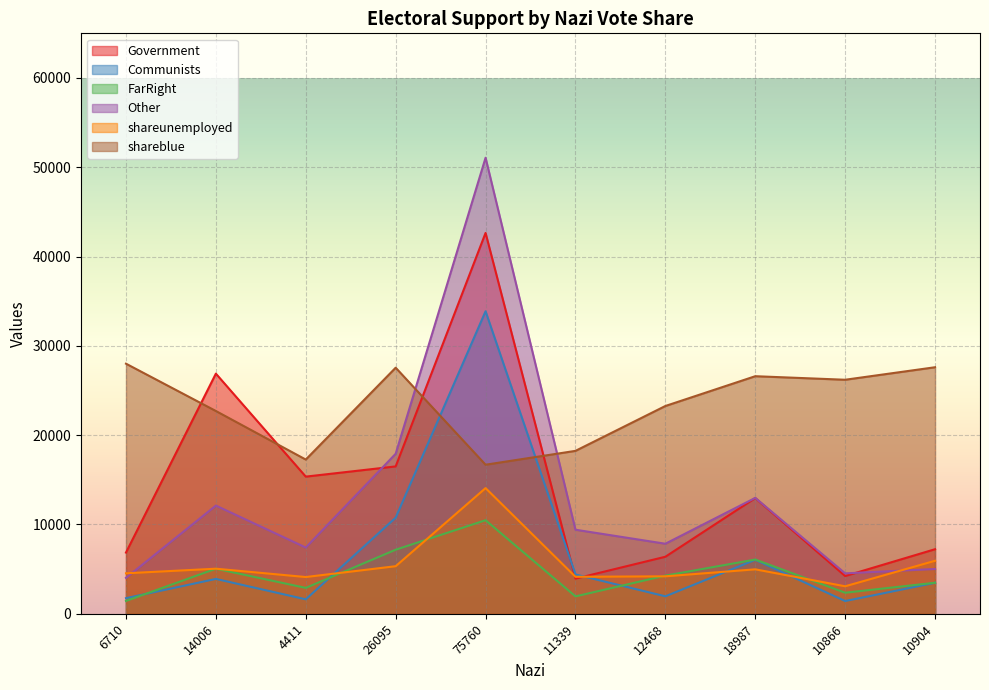

What is the label of the 3rd point from the left?

4411